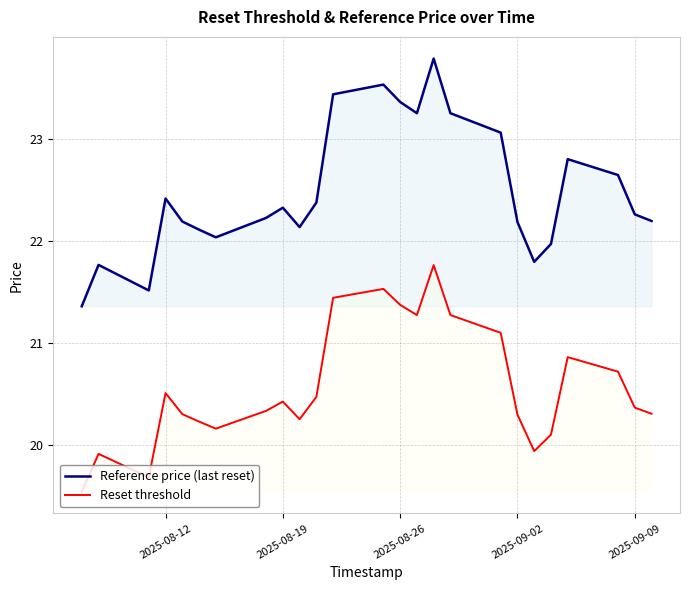

Reading left to right, transcribe all the data shown in this chart.

Reference price (last reset): 21.4	21.8	21.5	22.4	22.2	22.1	22.0	22.2	22.3	22.1	22.4	23.4	23.5	23.4	23.2	23.8	23.2	23.1	22.2	21.8	22.0	22.8	22.6	22.3	22.2
Reset threshold: 19.5	19.9	19.7	20.5	20.3	20.2	20.2	20.3	20.4	20.3	20.5	21.4	21.5	21.4	21.3	21.8	21.3	21.1	20.3	19.9	20.1	20.9	20.7	20.4	20.3